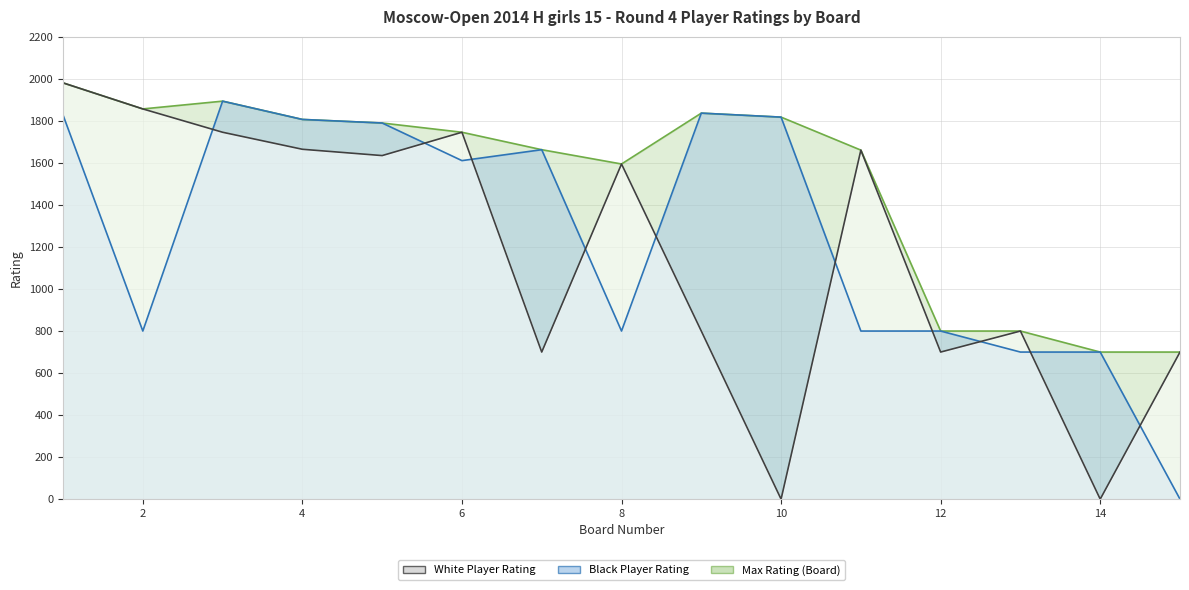

Which series has the largest range (max minus min)?

White Player Rating